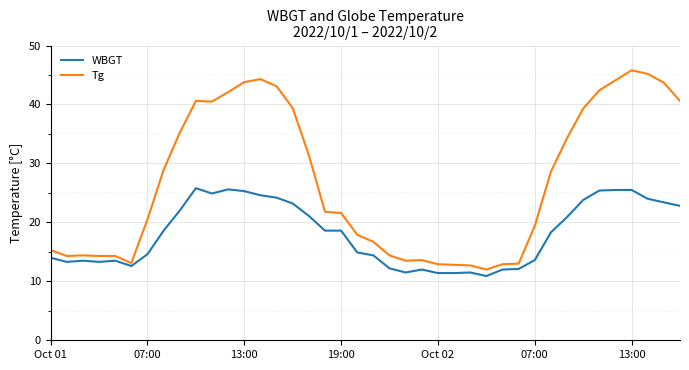

Which series has the largest total across all categories?

Tg